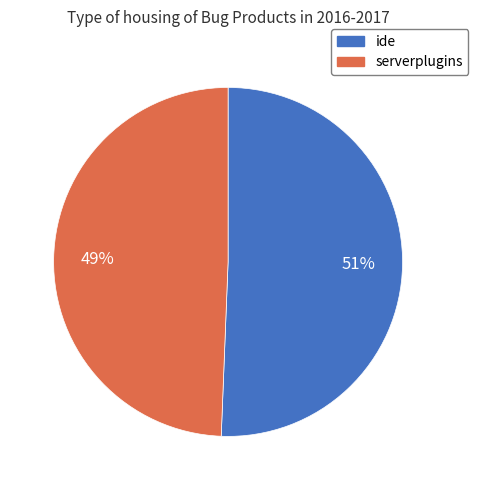

Which slice is the smallest?

serverplugins